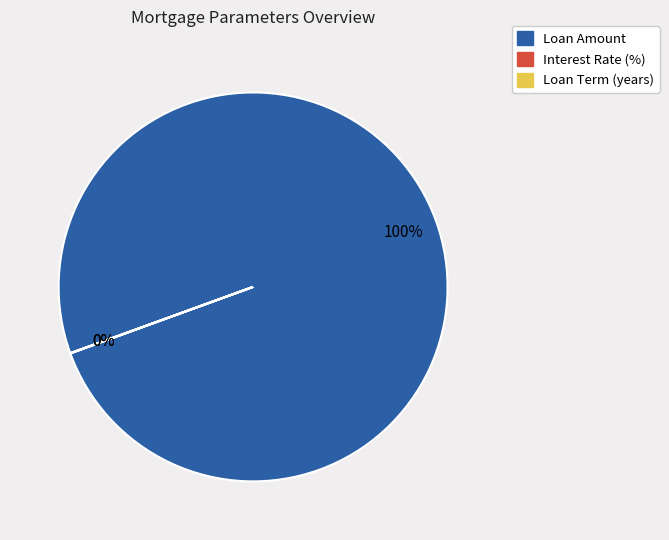

Which category has the biggest portion of the pie?

Loan Amount